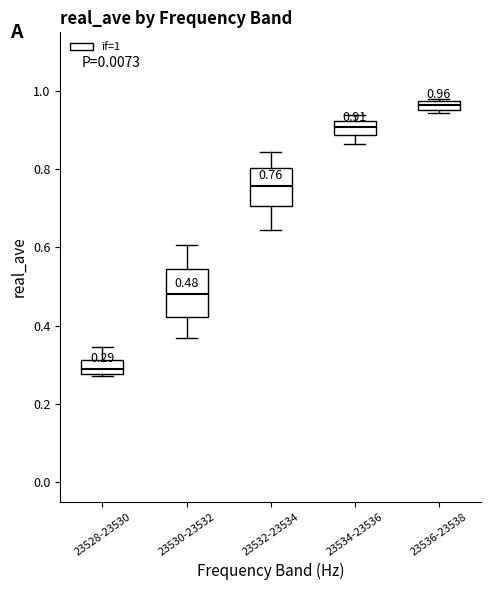

Comparing the boxes themselves (not the whiskers), which one is the tallest?

23530-23532